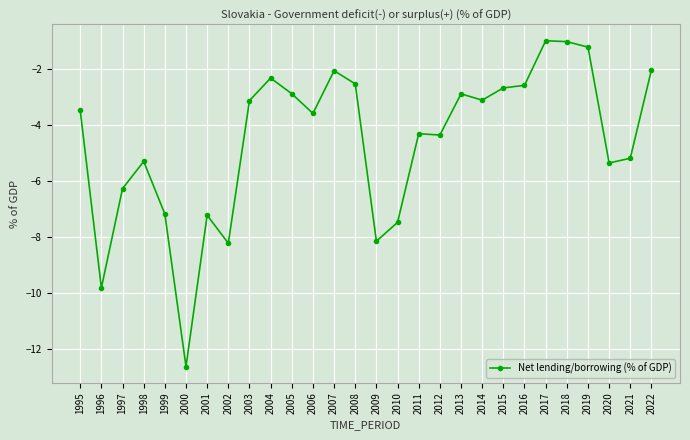

What is the greatest value displayed?

-1.0